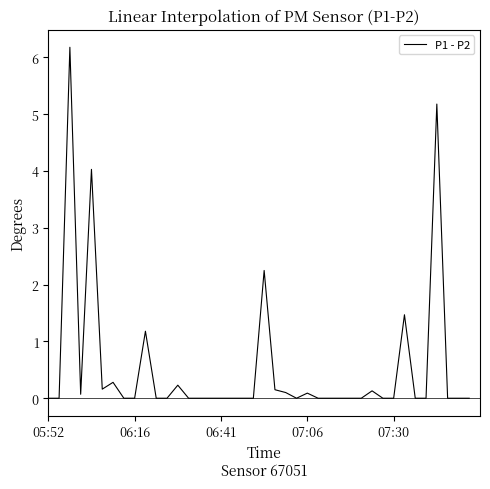

What is the maximum value shown in the chart?

6.2